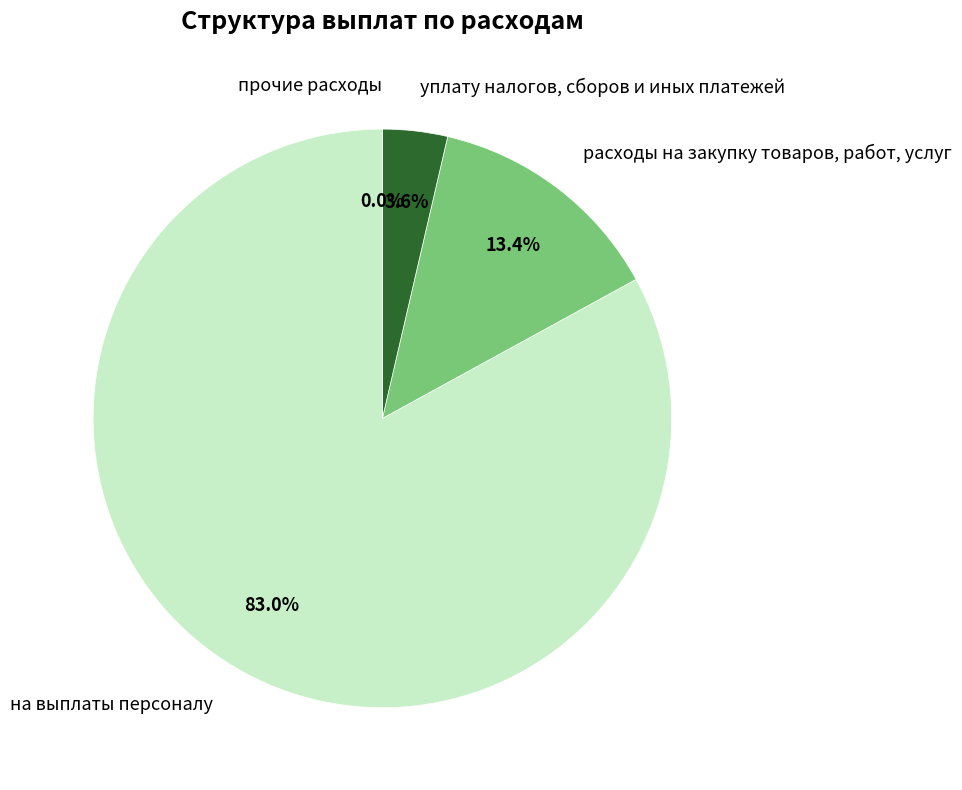

What is the total percentage of уплату налогов, сборов и иных платежей and прочие расходы?

3.6%